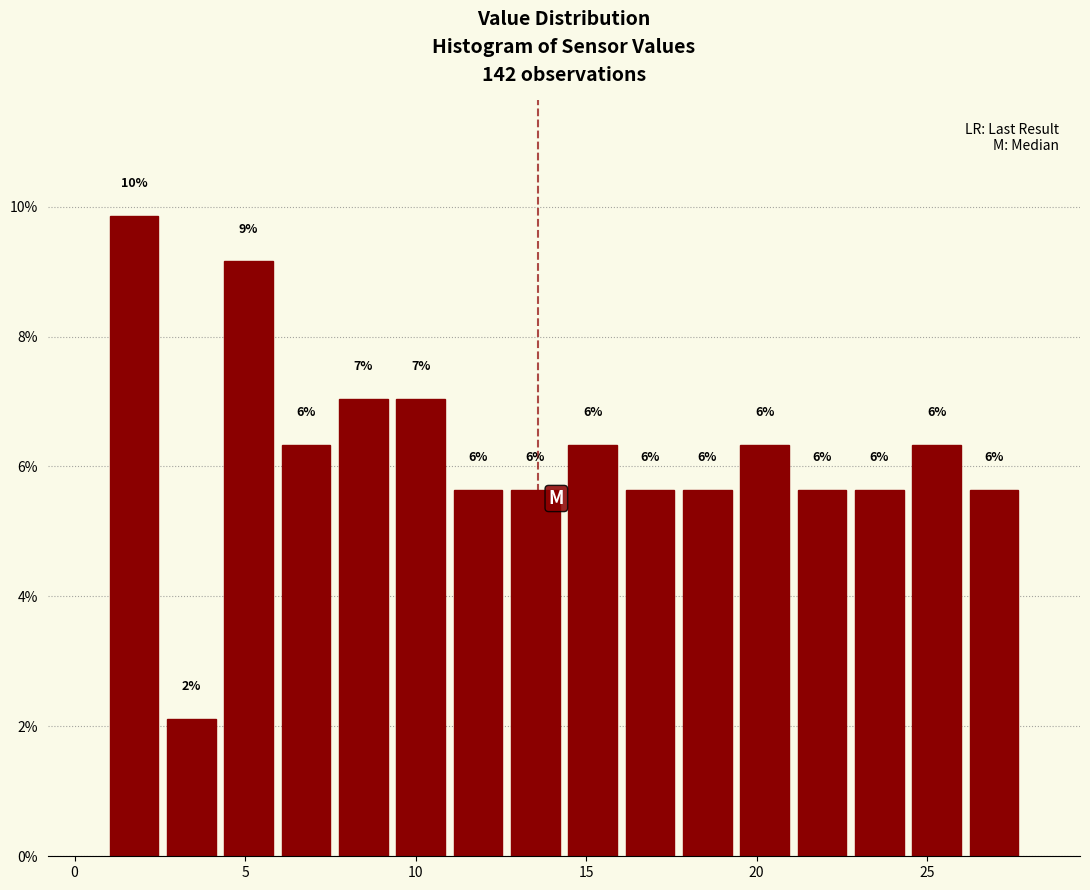

Read against the x-axis, roughly where is the centre of the tallest bar?

1.5